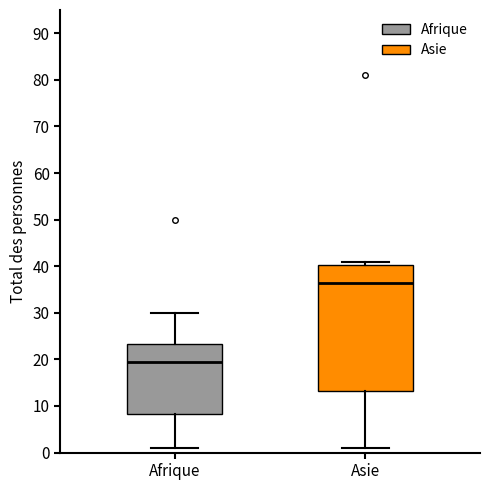

Comparing the boxes themselves (not the whiskers), which one is the tallest?

Asie